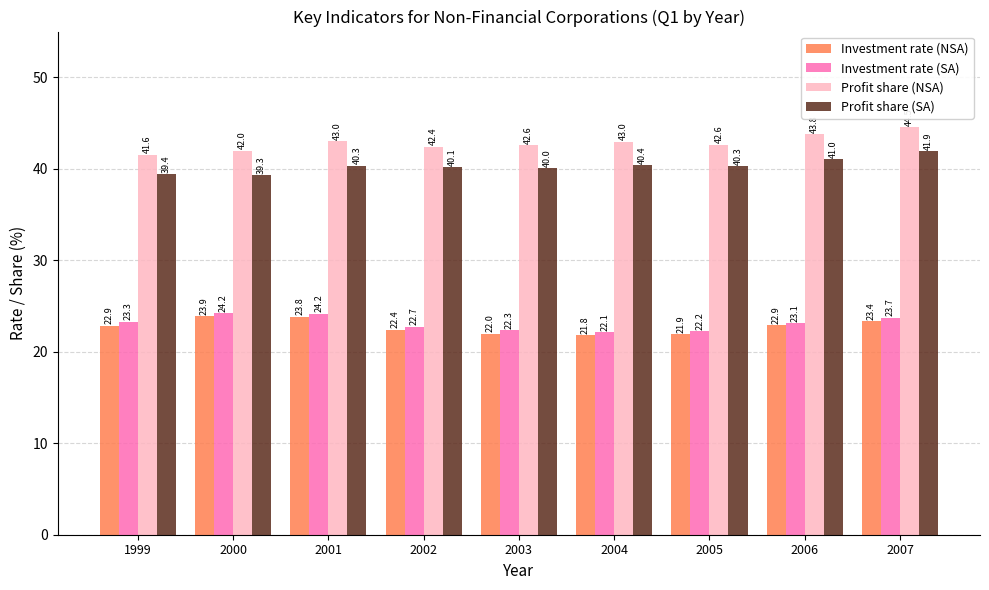

At which label is Profit share (NSA) closest to 43?

2001